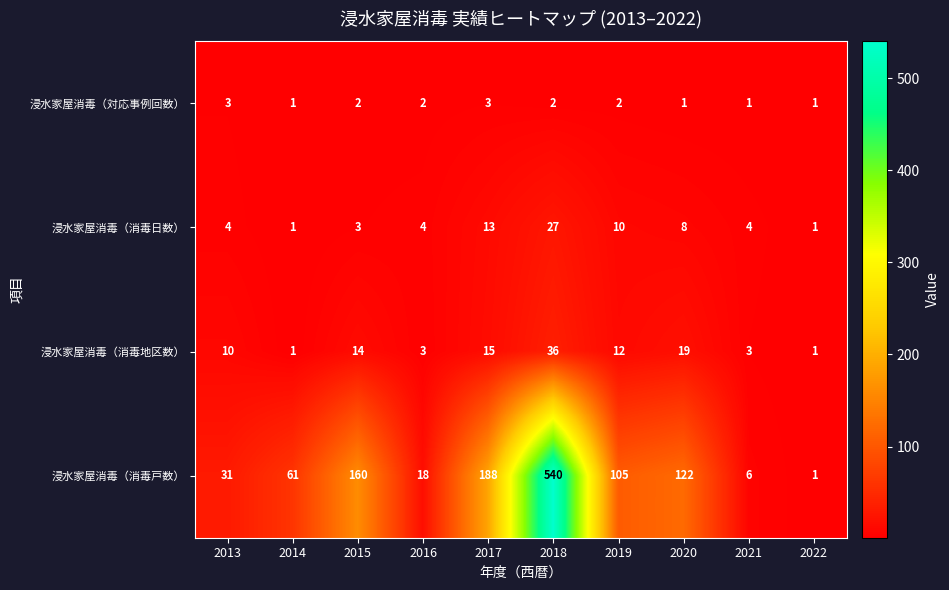

What is the approximate value of 浸水家屋消毒（消毒日数） at 2017, to the nearest 10?

10